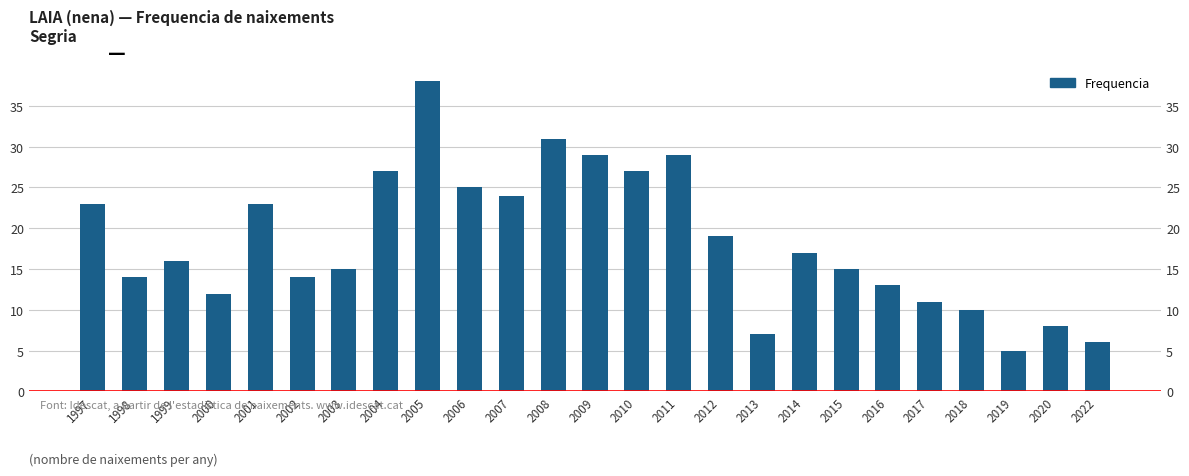

Which has a higher value, 1998 or 2006?

2006